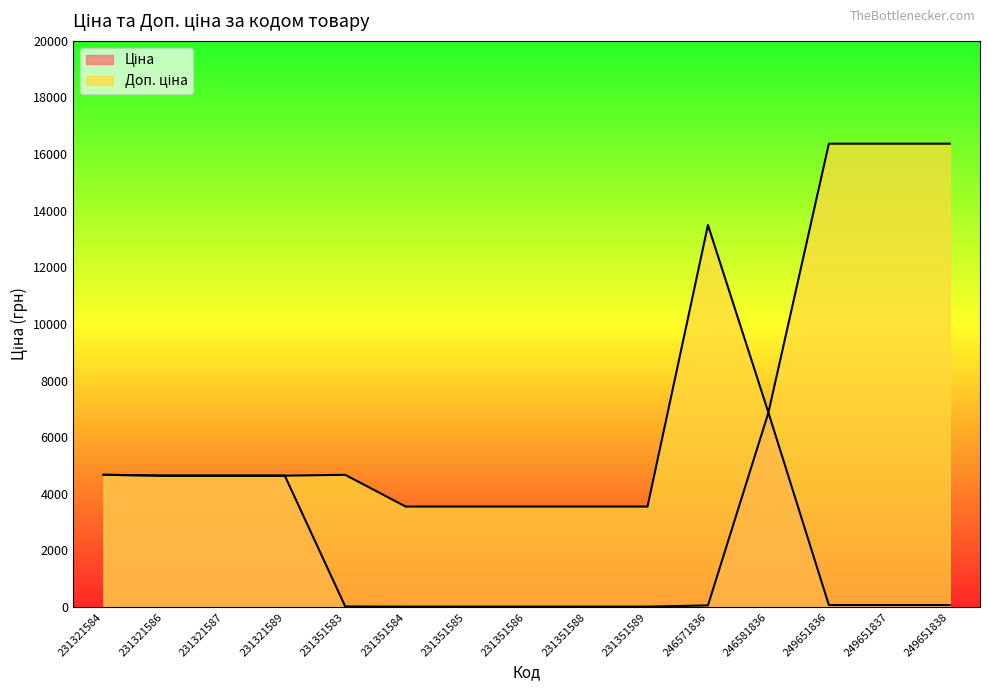

What is the difference between the Доп. ціна values at 231321586 and 231351588?

1092.0